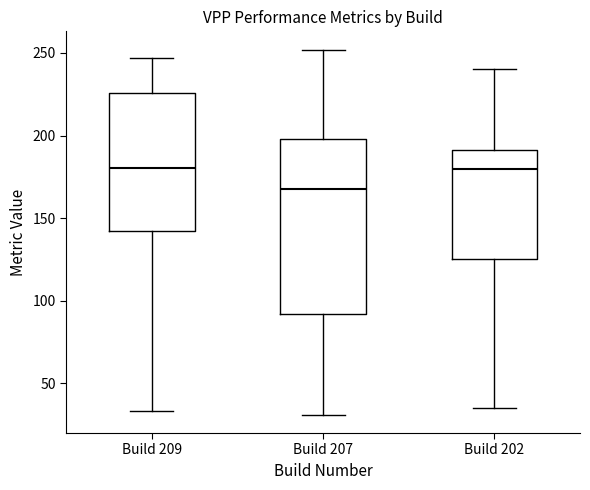

Where does the median line of the box for Build 209 sit on the y-axis? The values are not printed on the chart, so give them approximately, as read against the axis.

180